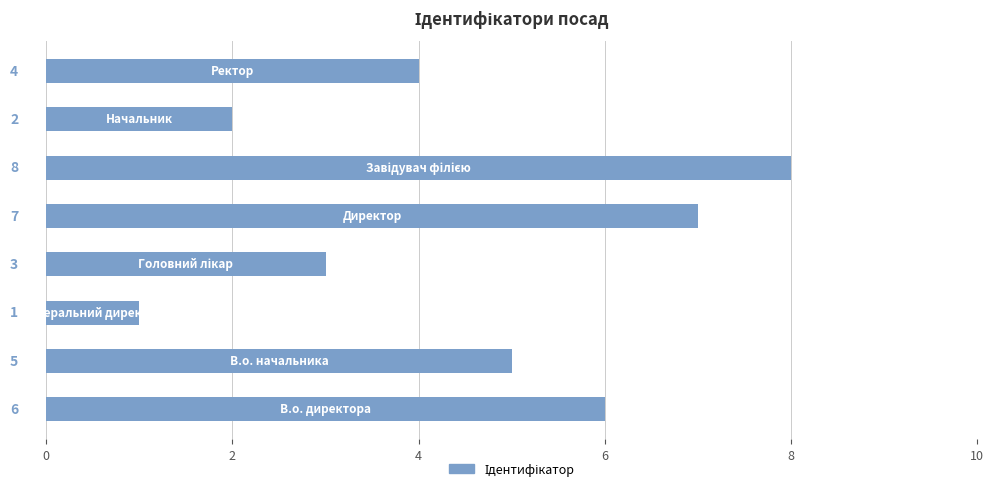

What is the sum of all values?

36